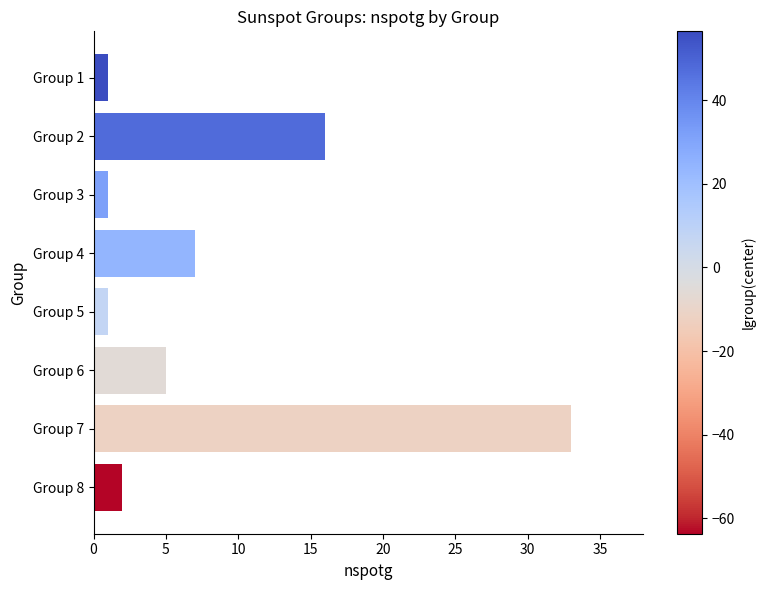

Is it true that the value at Group 6 is 1?

False